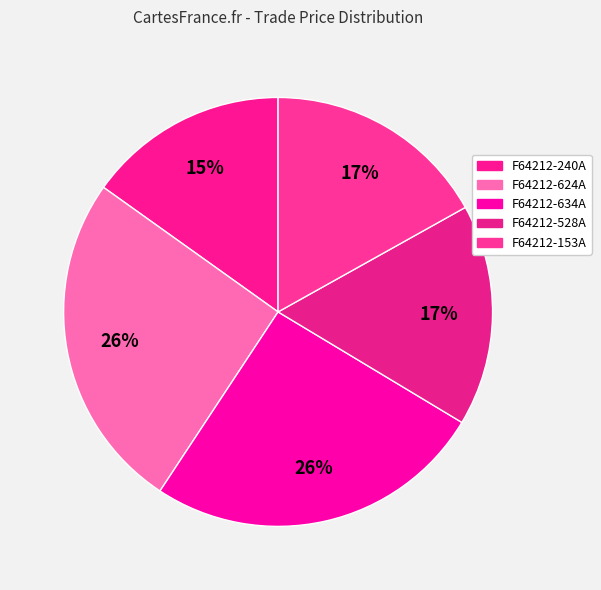

Count the number of slices in the pie.

5